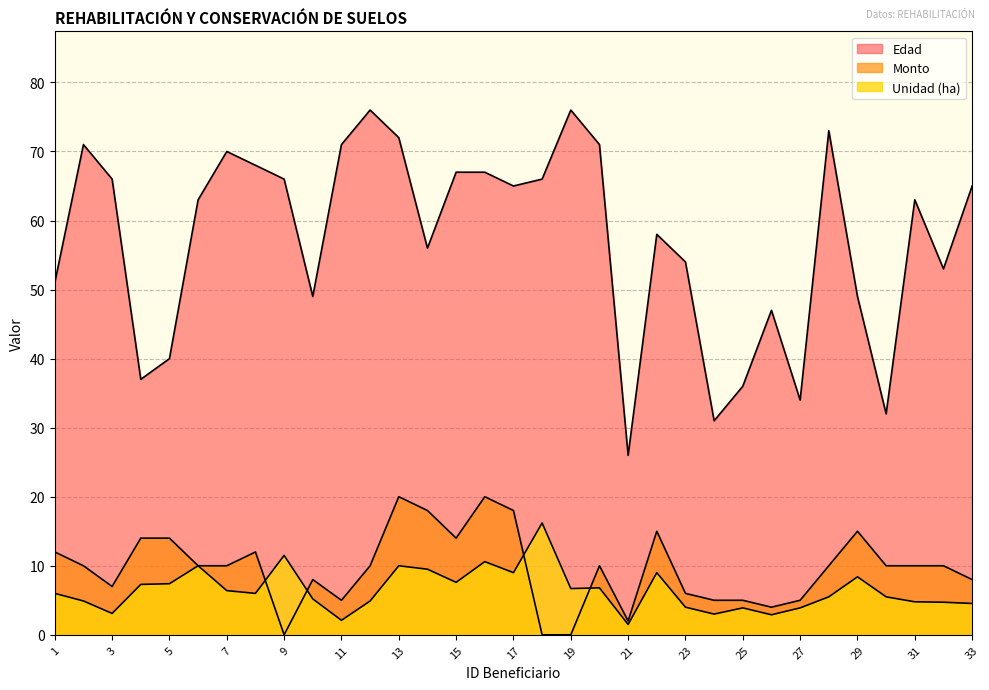

What is the difference between the maximum and minimum values in the Edad series?

50.0